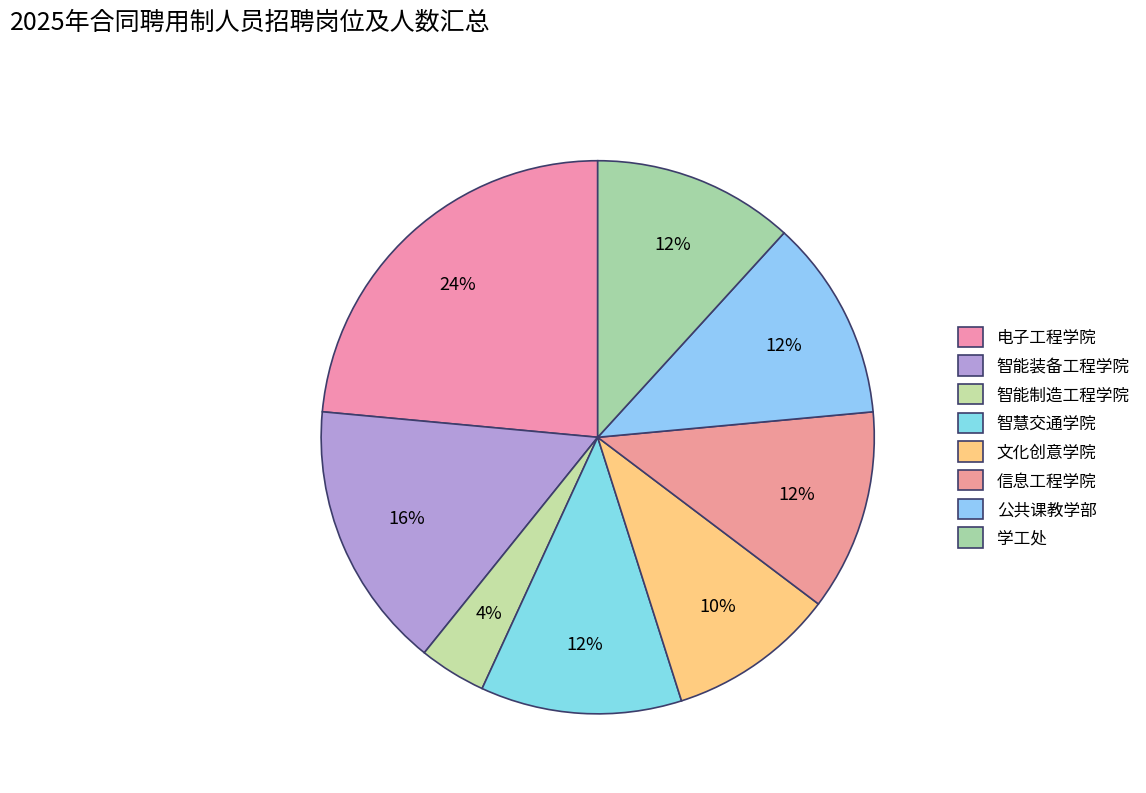

To the nearest percent, what is the average slice percentage?

12%